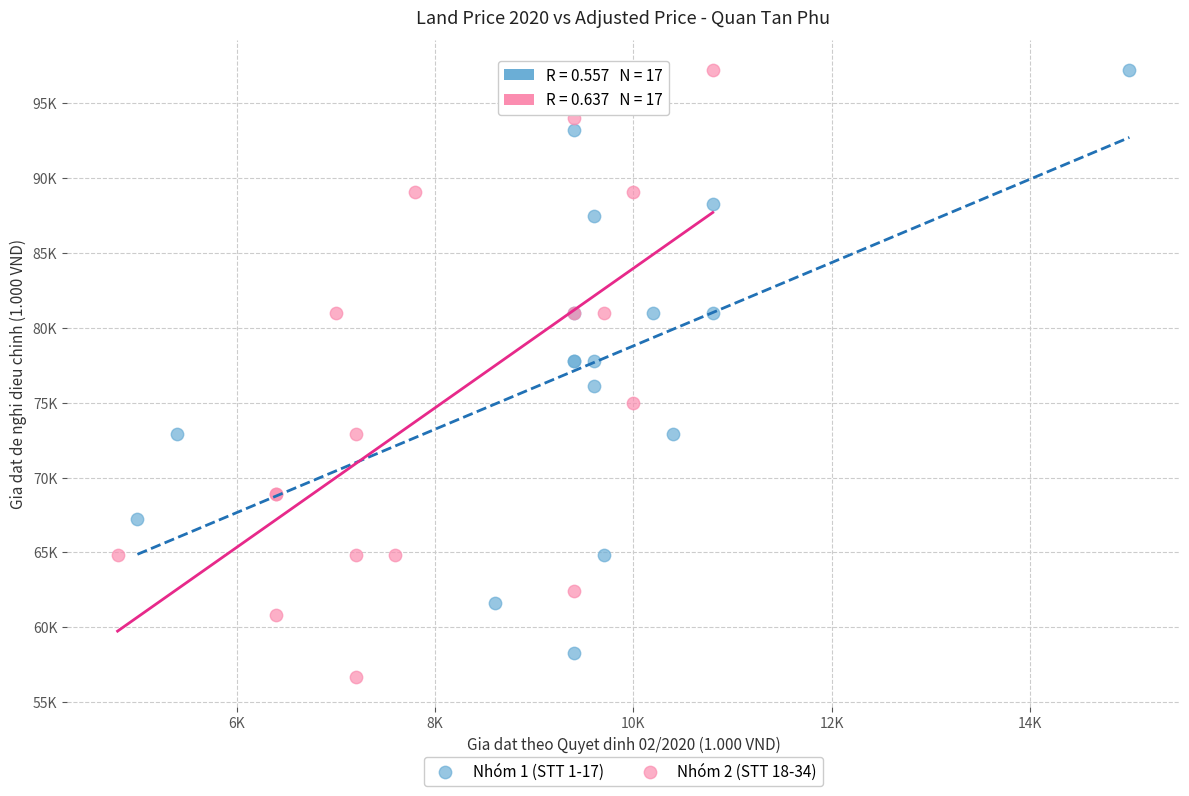

What are all the series names shown in the legend?

Nhóm 1 (STT 1-17), Nhóm 2 (STT 18-34)